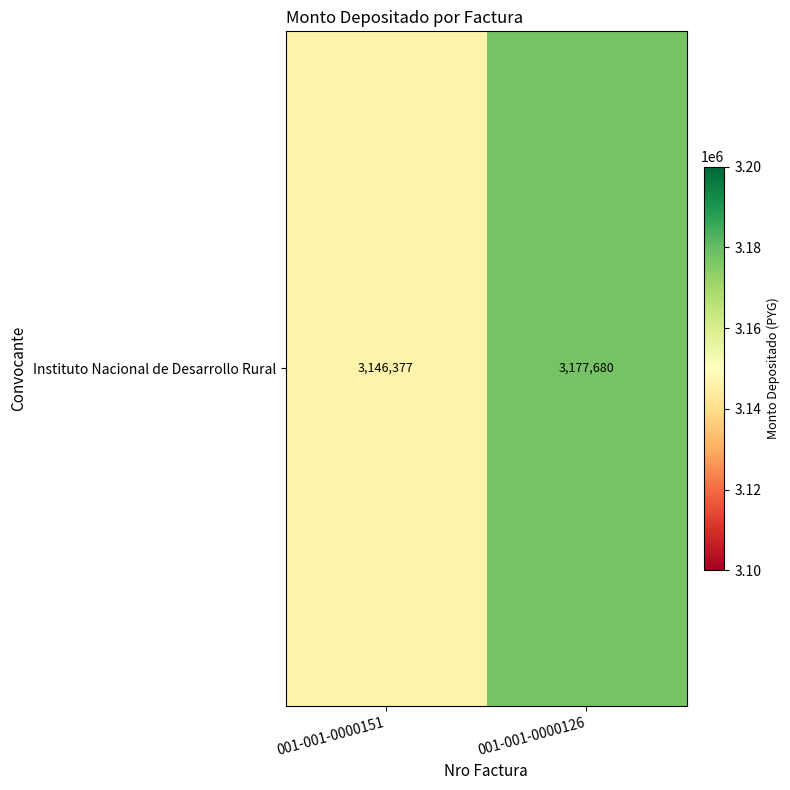

What is the change in value from 001-001-0000151 to 001-001-0000126?

+31303